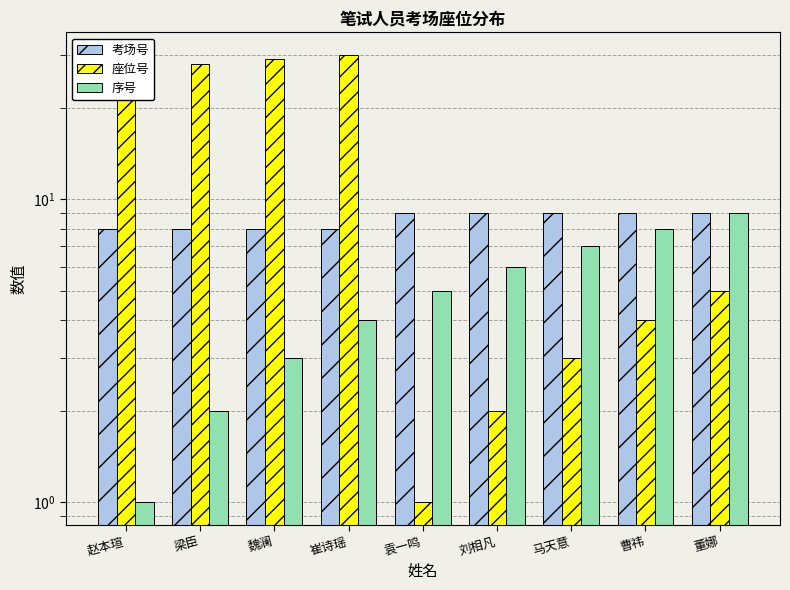

Reading left to right, extract all data points from this chart.

考场号: 赵本瑄=8	梁臣=8	魏澜=8	崔诗瑶=8	袁一鸣=9	刘相凡=9	马天意=9	曹祎=9	董娜=9
座位号: 赵本瑄=27	梁臣=28	魏澜=29	崔诗瑶=30	袁一鸣=1	刘相凡=2	马天意=3	曹祎=4	董娜=5
序号: 赵本瑄=1	梁臣=2	魏澜=3	崔诗瑶=4	袁一鸣=5	刘相凡=6	马天意=7	曹祎=8	董娜=9